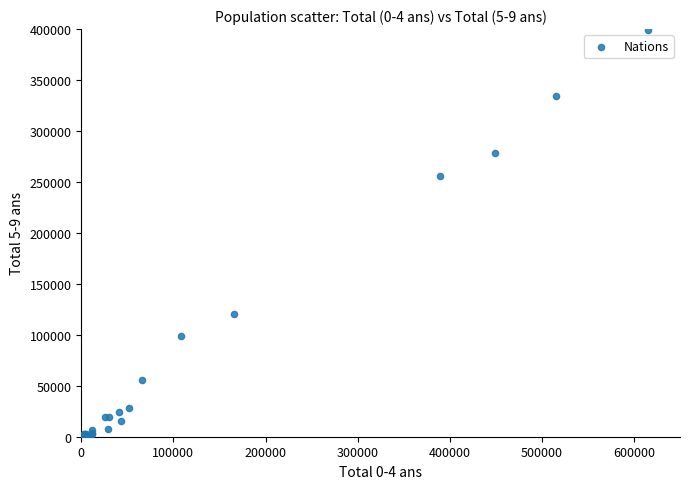

What Y value in the scatter plot is closest to 199496?

255819